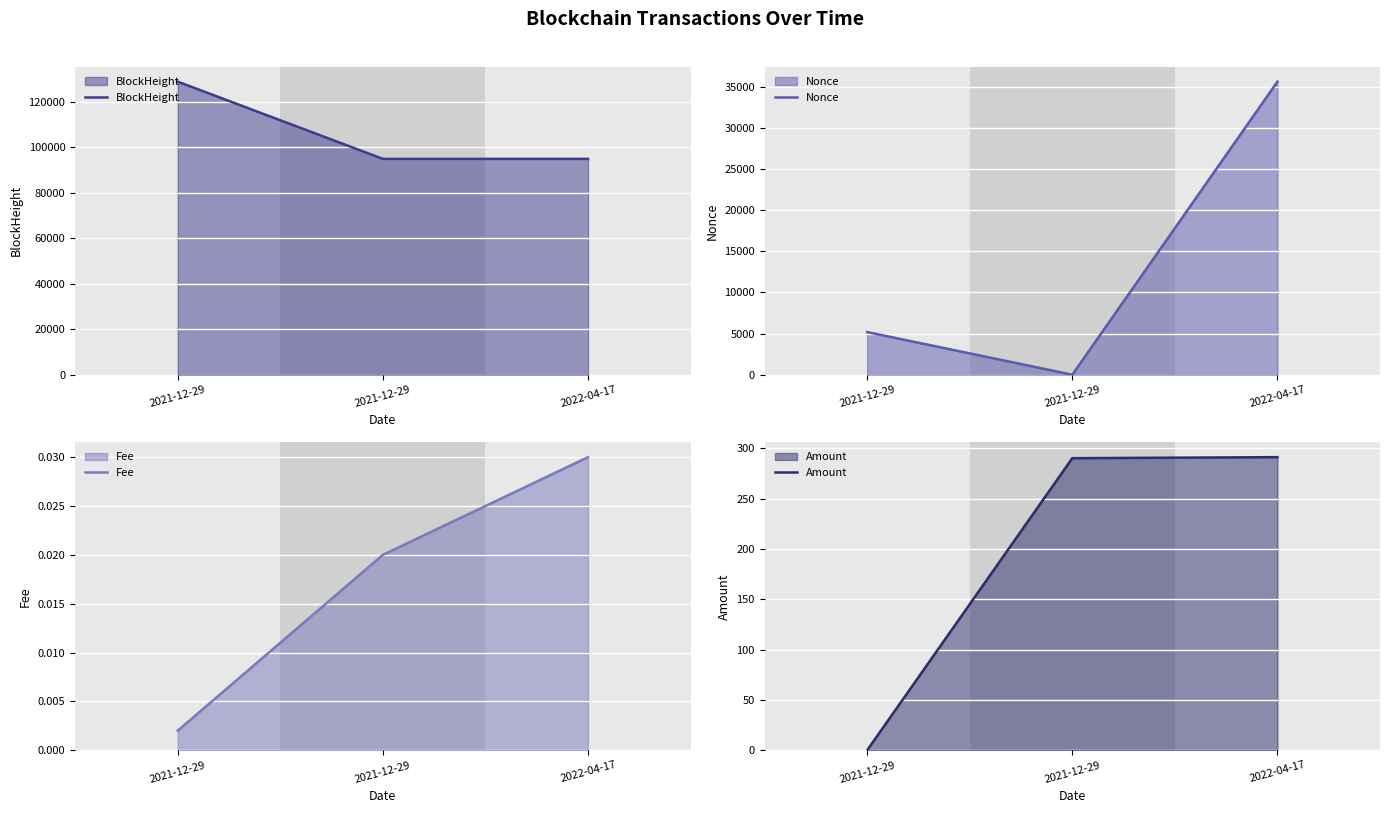

At how many categories does at least one series exceed 104539?

1